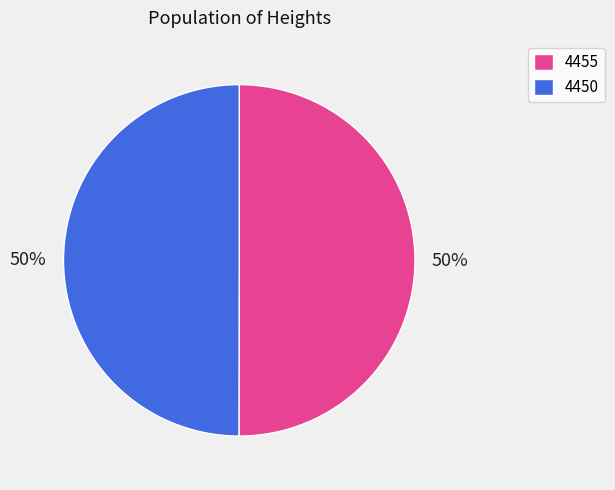

The 4455 slice represents 50% of the pie. True or false?

True